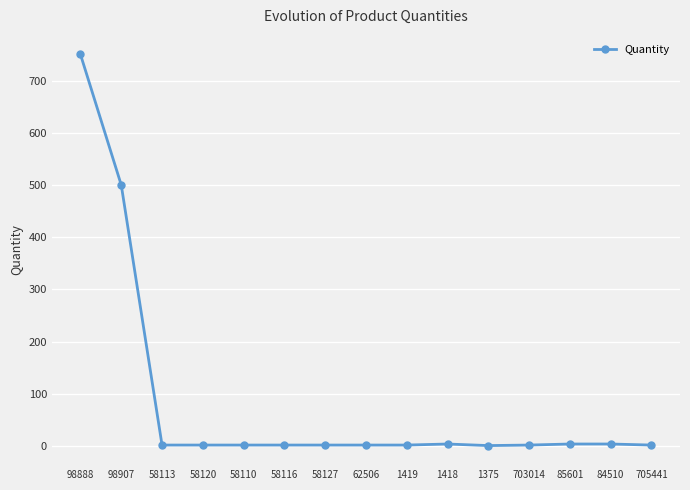

True or false: the data shows 247 at 98907.

False